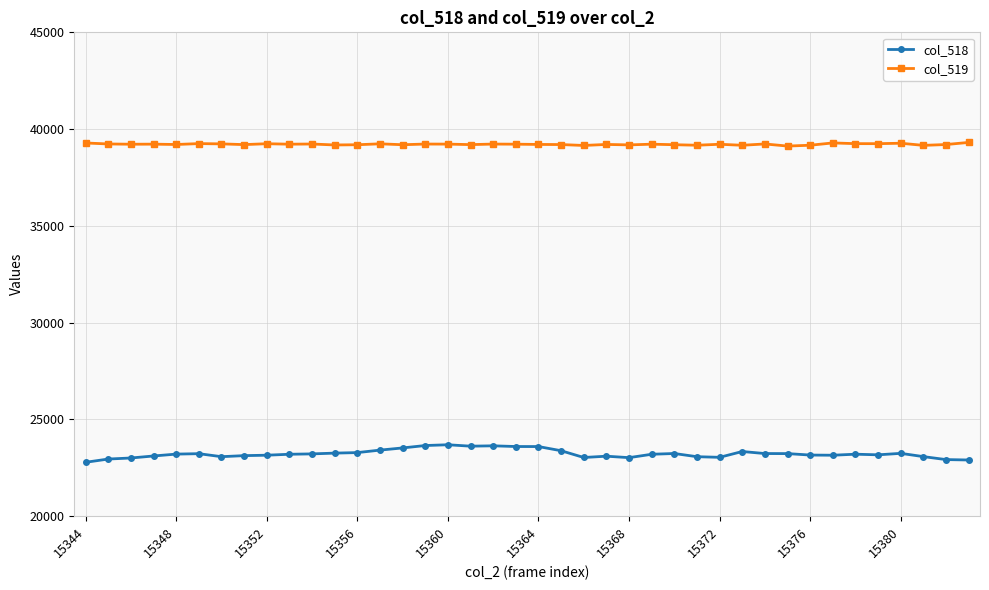

List the series in order of their overall mean, highest first.

col_519, col_518